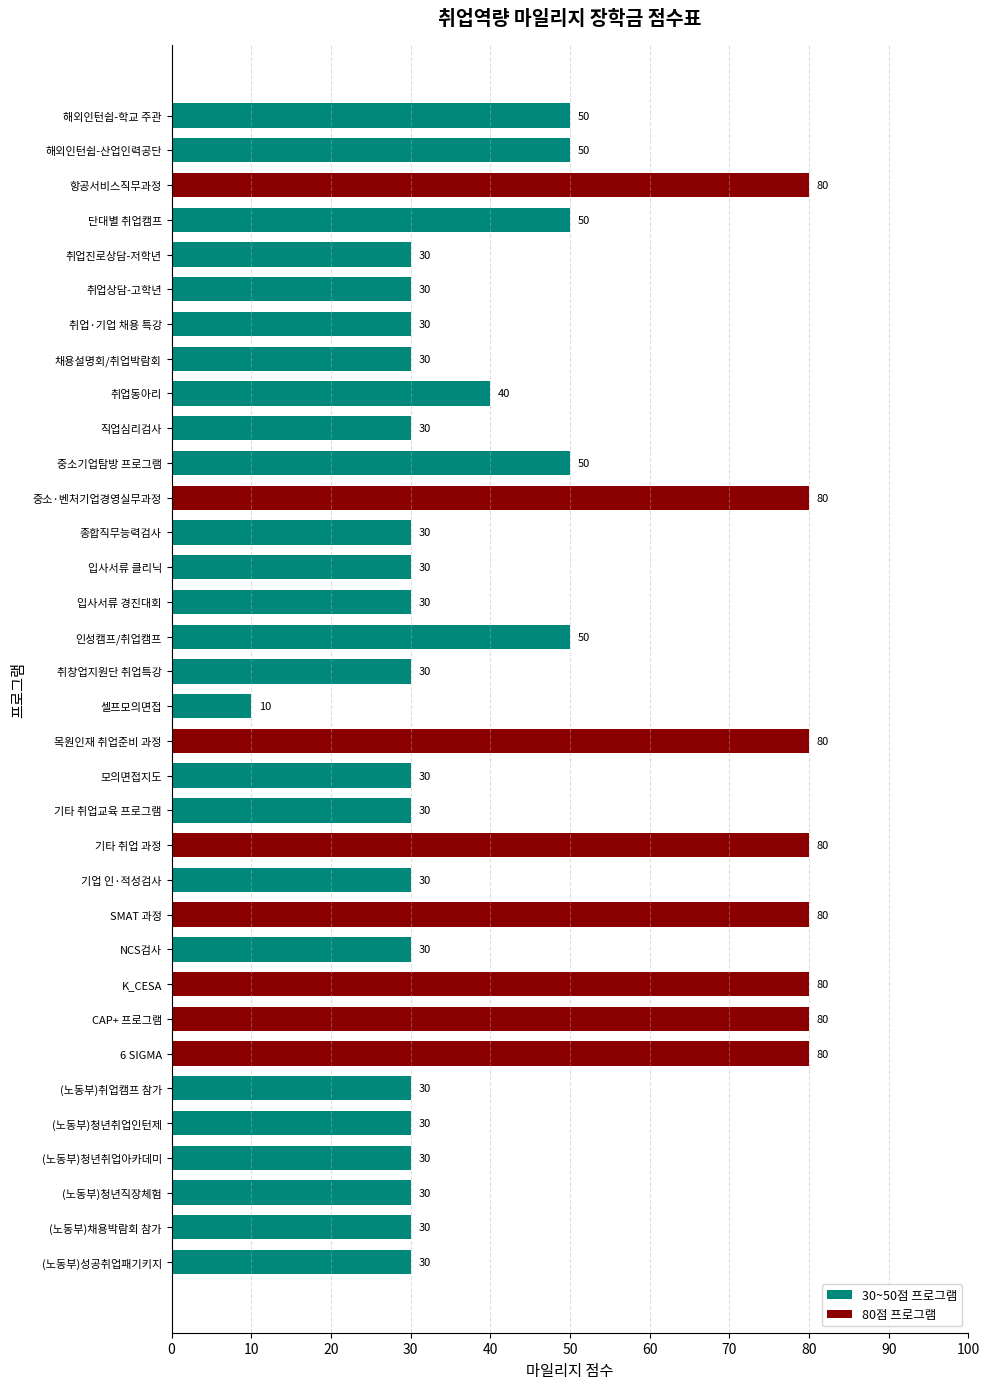

The value at 중소·벤처기업경영실무과정 is 80. True or false?

True